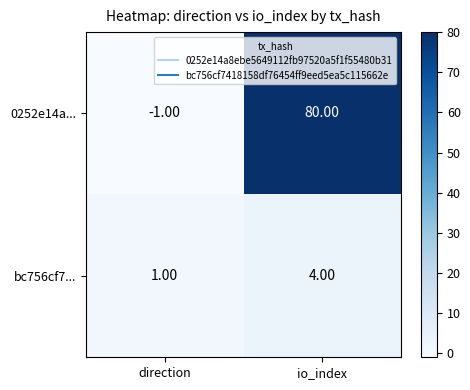

What is the difference between the maximum and minimum values in the 0252e14a... series?

81